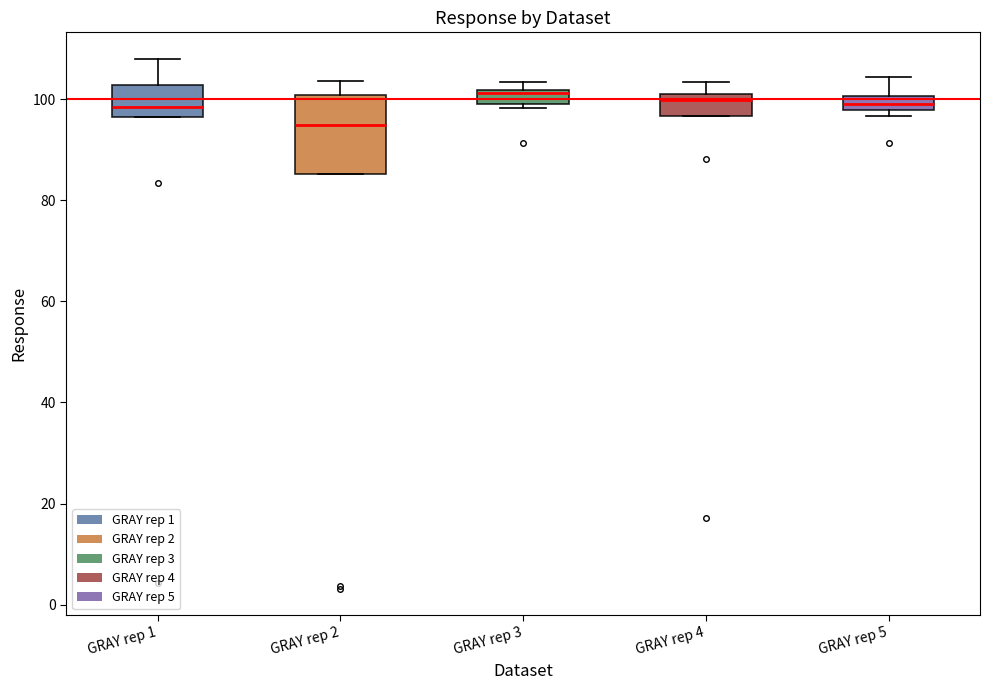

Where is the lower edge of the box for GRAY rep 3 on the y-axis? The values are not printed on the chart, so give them approximately, as read against the axis.

100